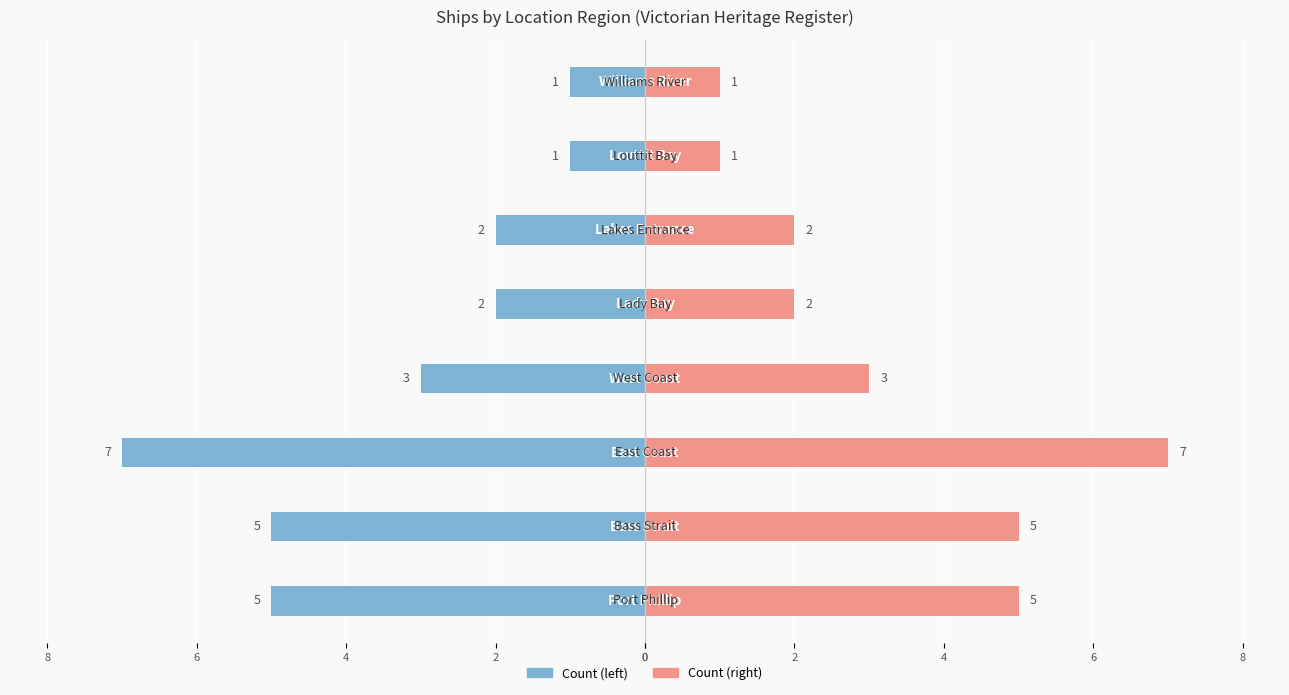

What is the average value of the Count (left) series?

-3